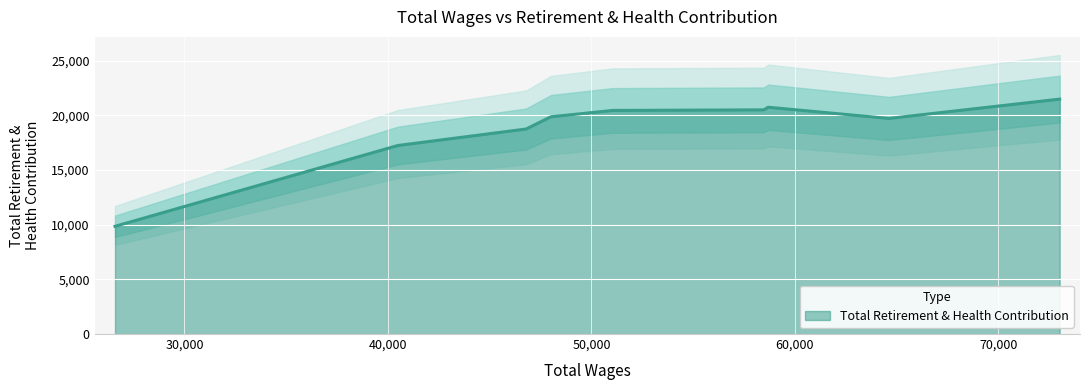

Is it true that the value at 73014.0 is 33390?

False